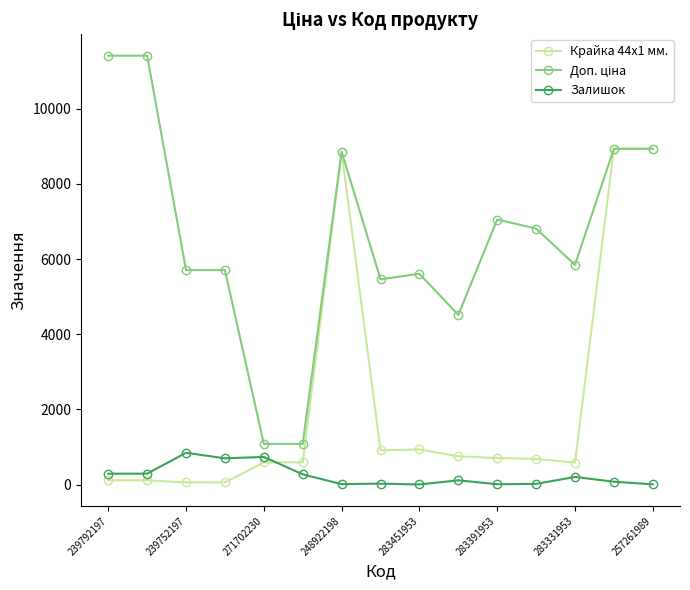

True or false: Крайка 44x1 мм. and Залишок intersect in this chart.

True